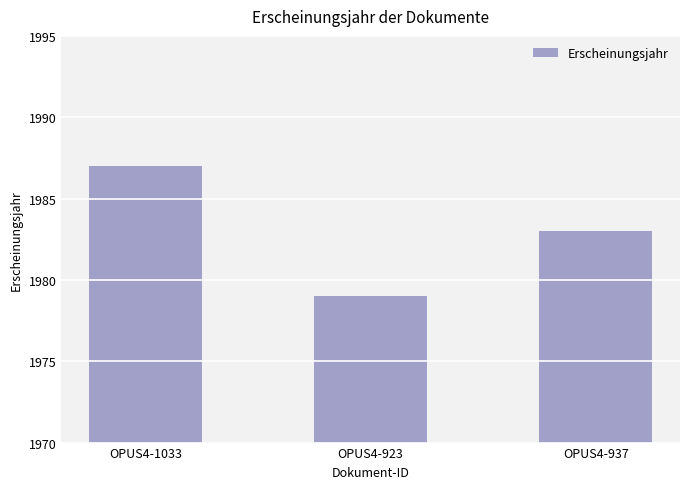

Is it true that the value at OPUS4-923 is 522?

False